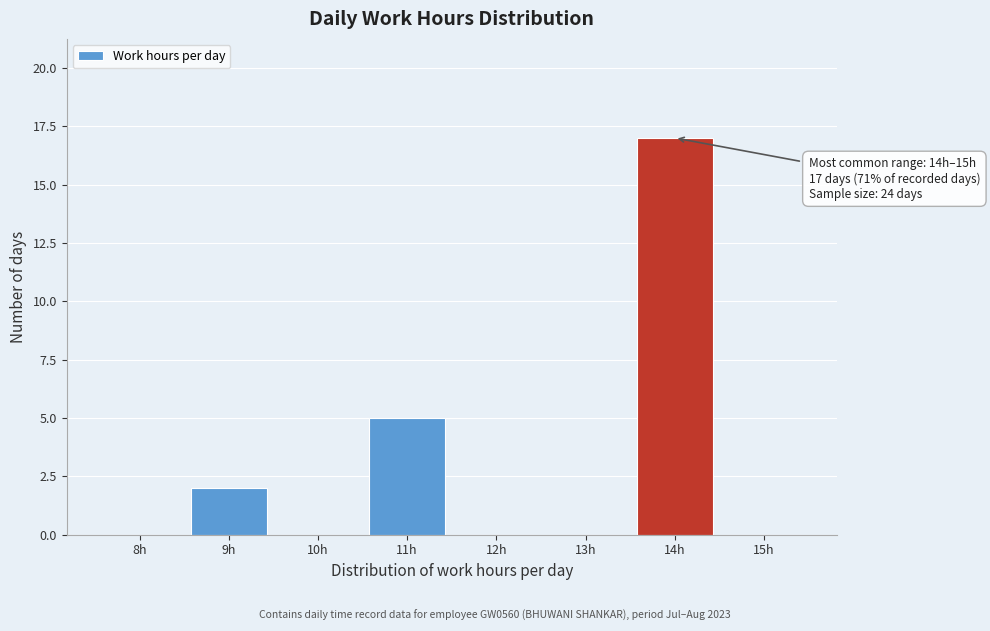

Reading left to right, extract all data points from this chart.

8h=0	9h=2	10h=0	11h=5	12h=0	13h=0	14h=17	15h=0